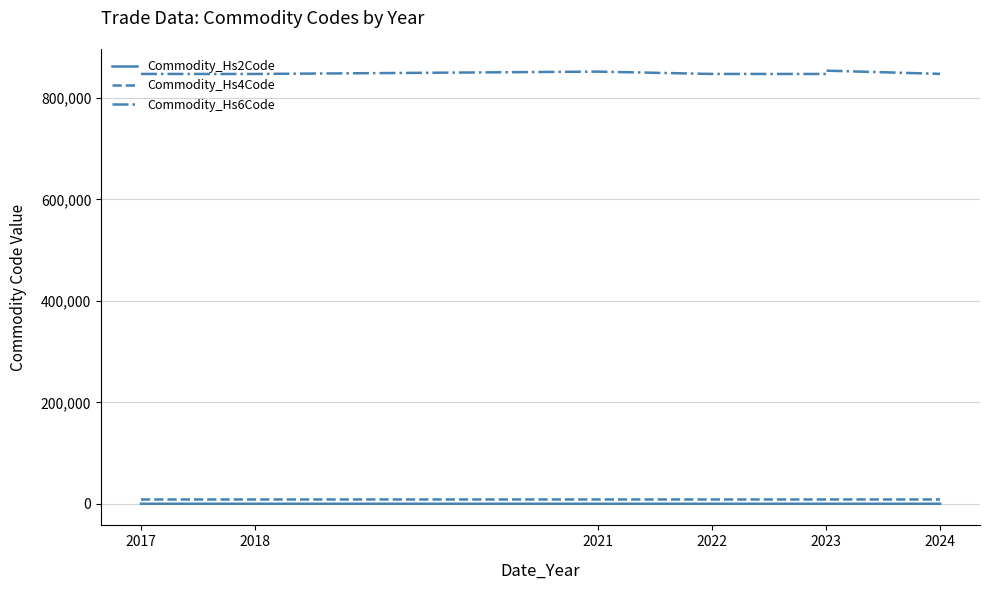

Is it true that Commodity_Hs4Code equals 8517 at 2023?

True